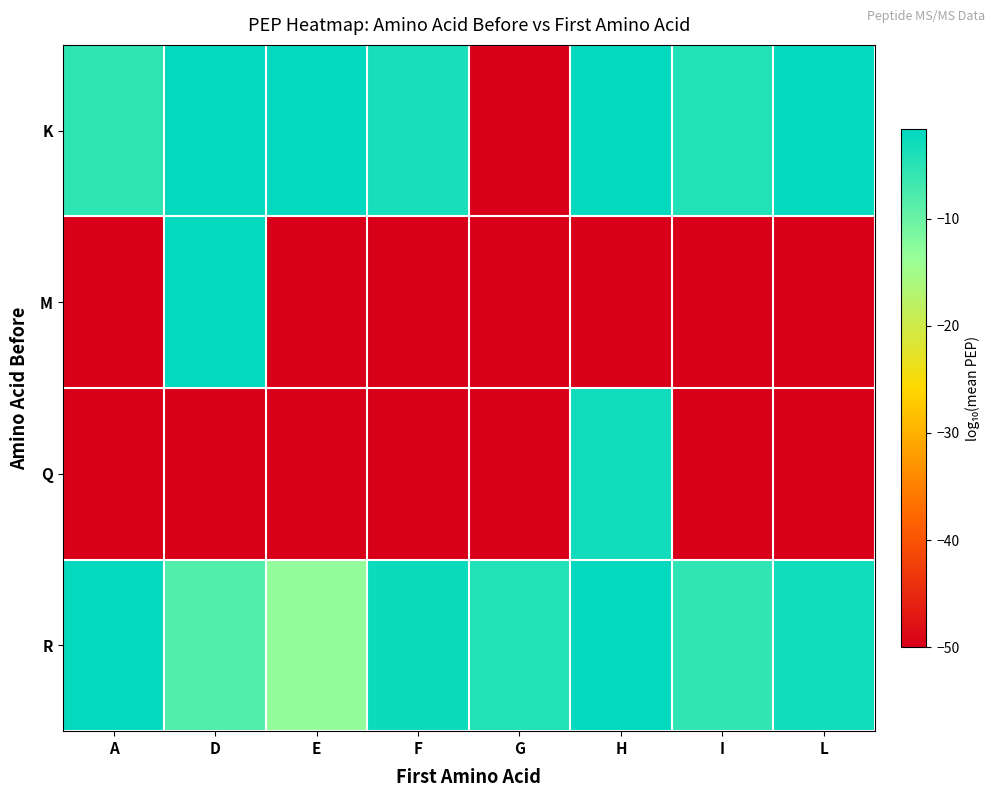

Which series changed the most between A and H?

Q